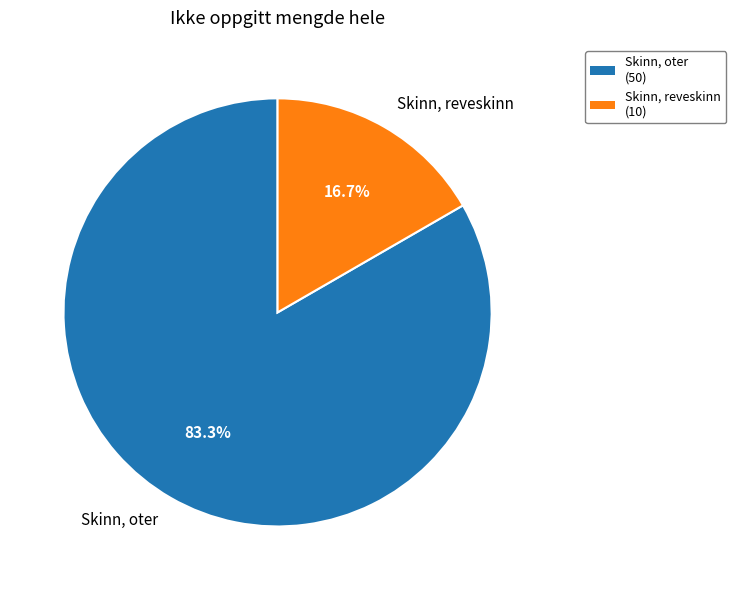

How many slices are in this pie chart?

2